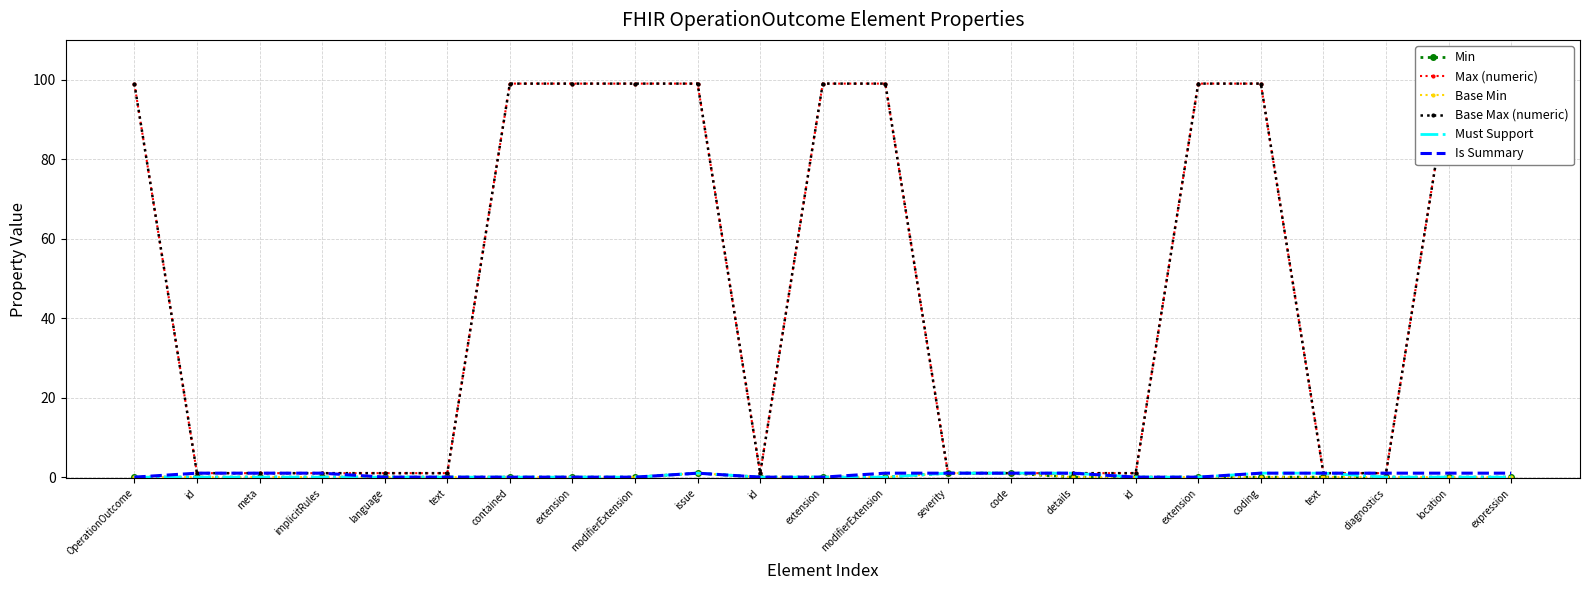

At which label is Must Support closest to 0?

OperationOutcome